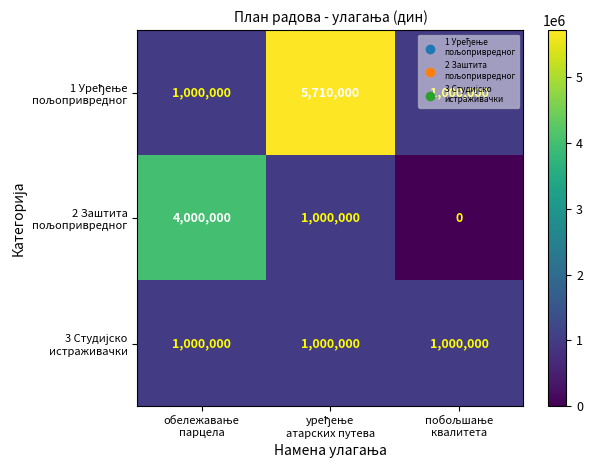

What is the maximum value shown in the chart?

5710000